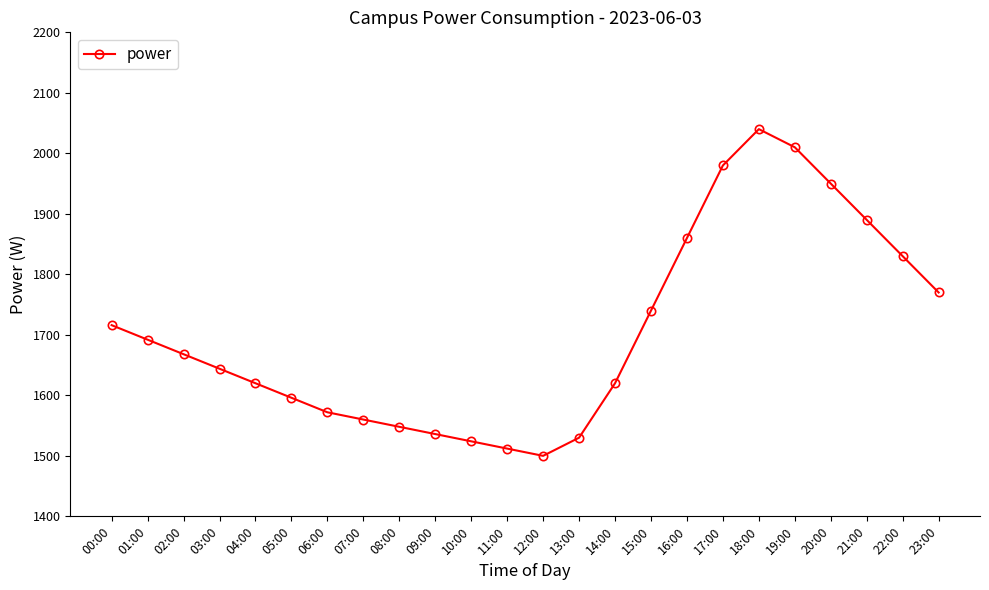

How many lines are shown in the chart?

1